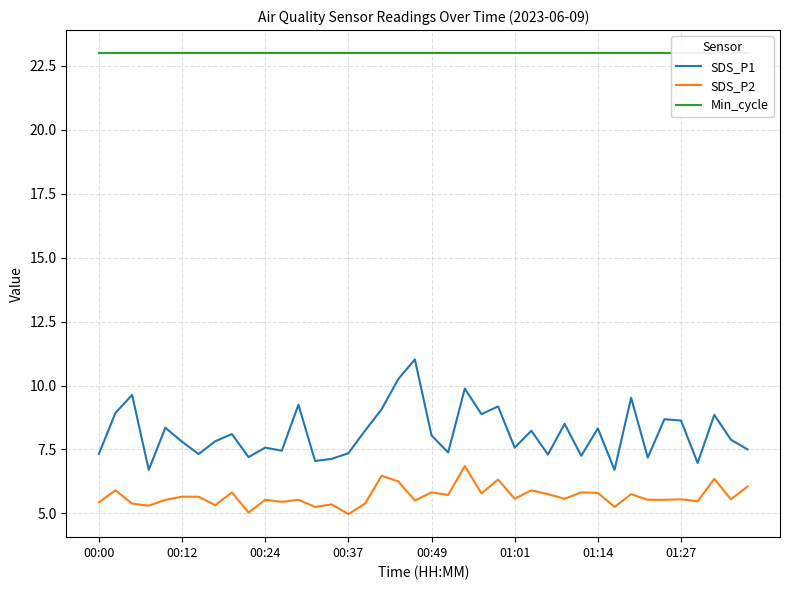

True or false: SDS_P1 has more than 1 points higher than both neighbors.

True